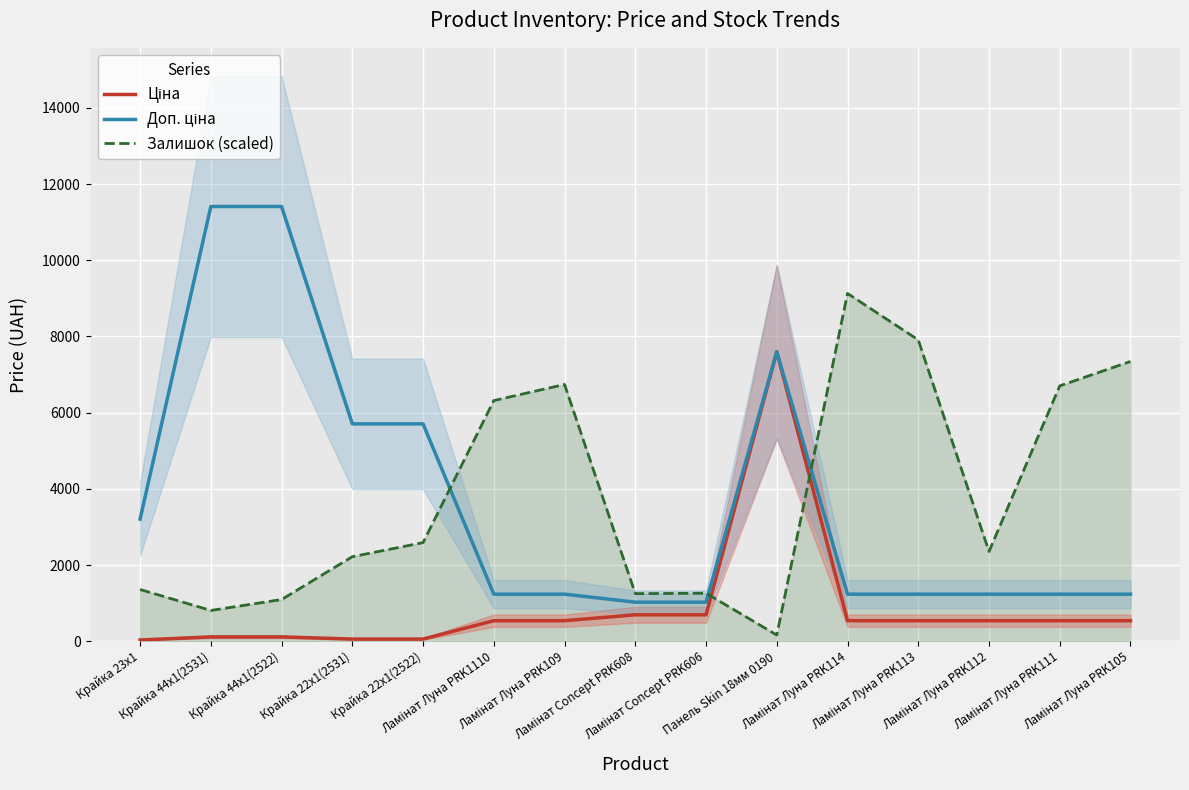

In Залишок (scaled), how many points are higher than both neighbors (excluding endpoints)?

3